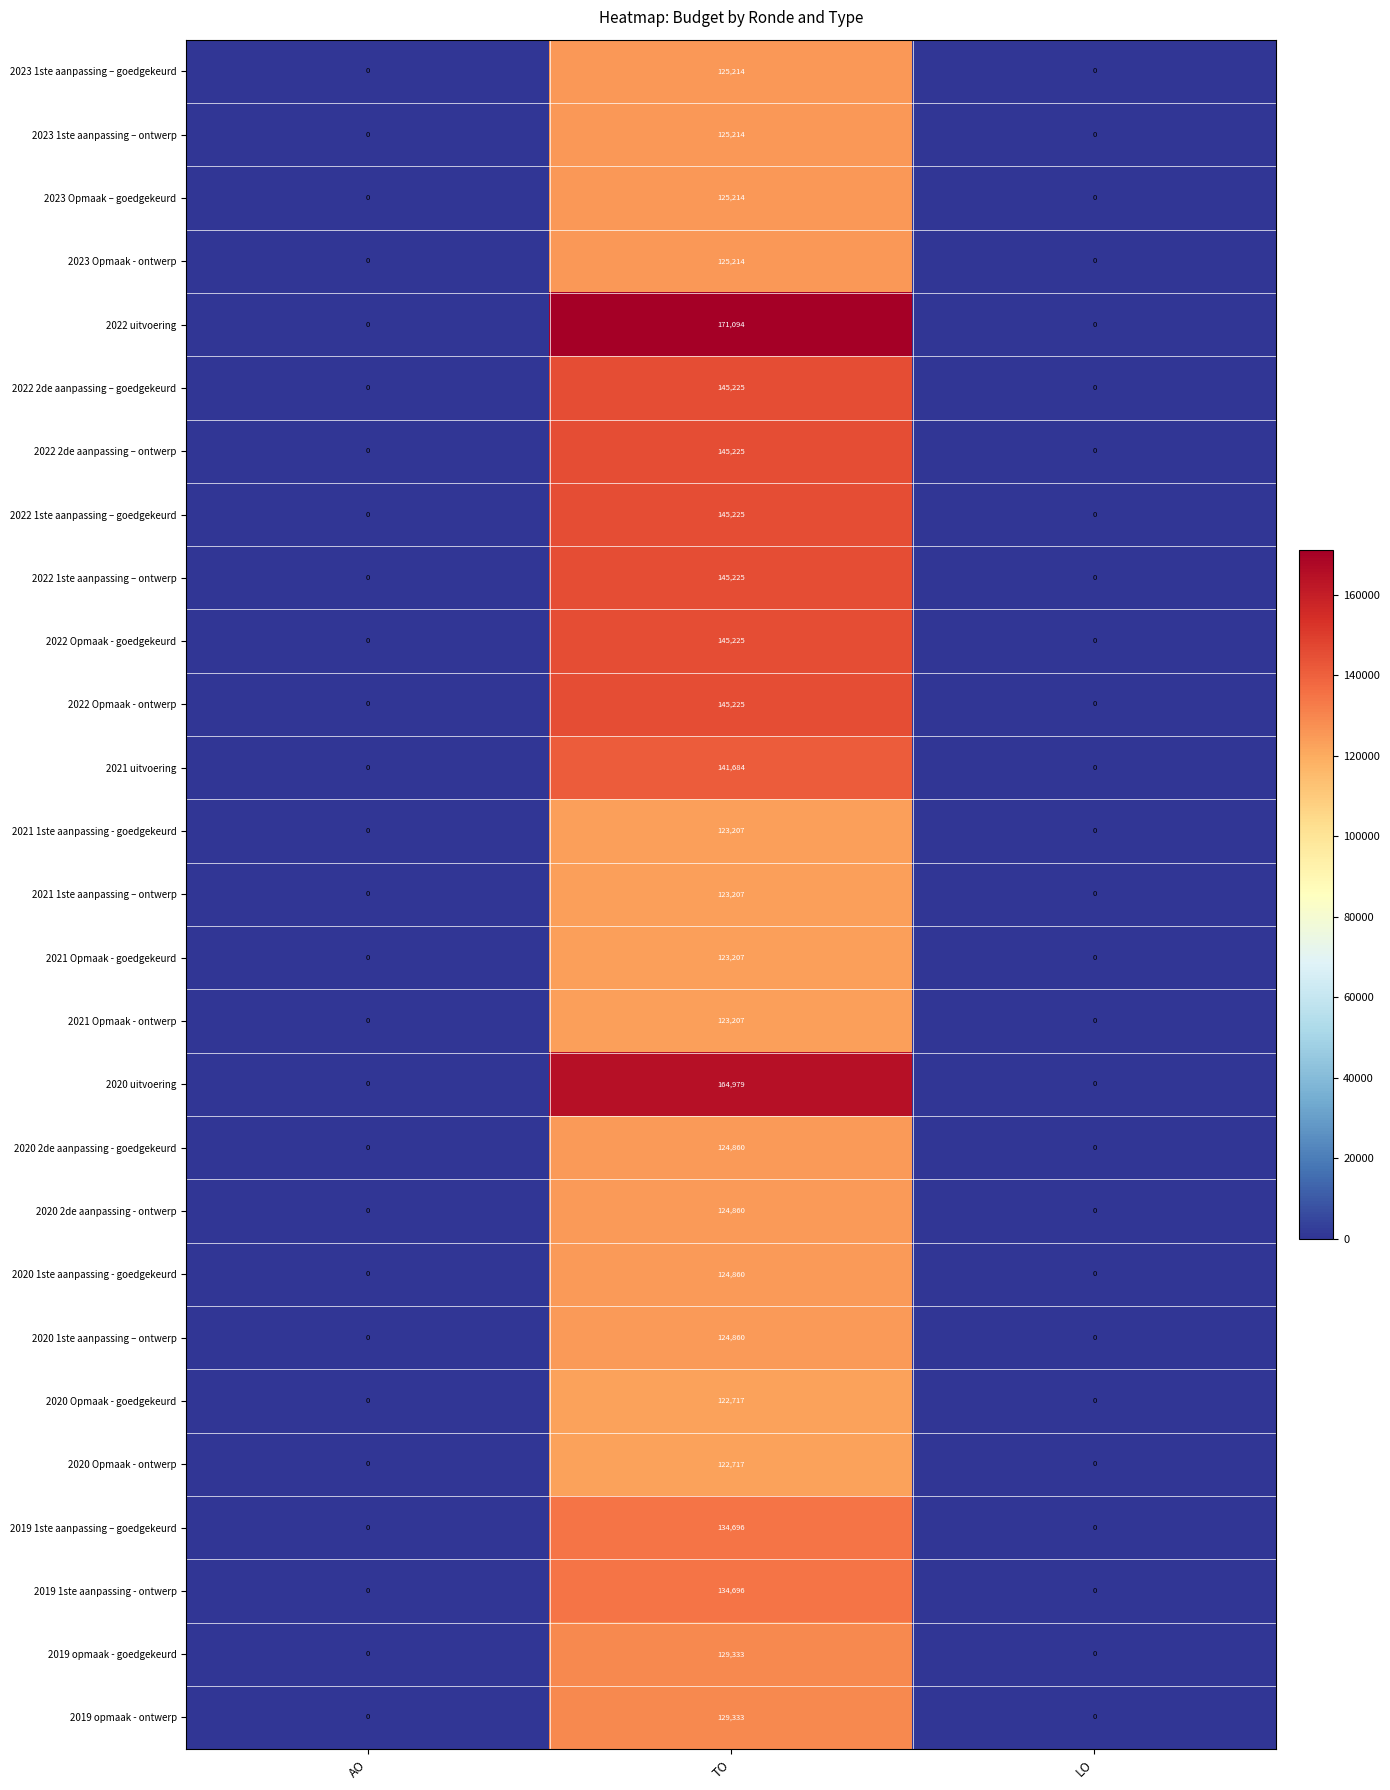

What is the average value of the 2020 2de aanpassing - goedgekeurd series?

41620